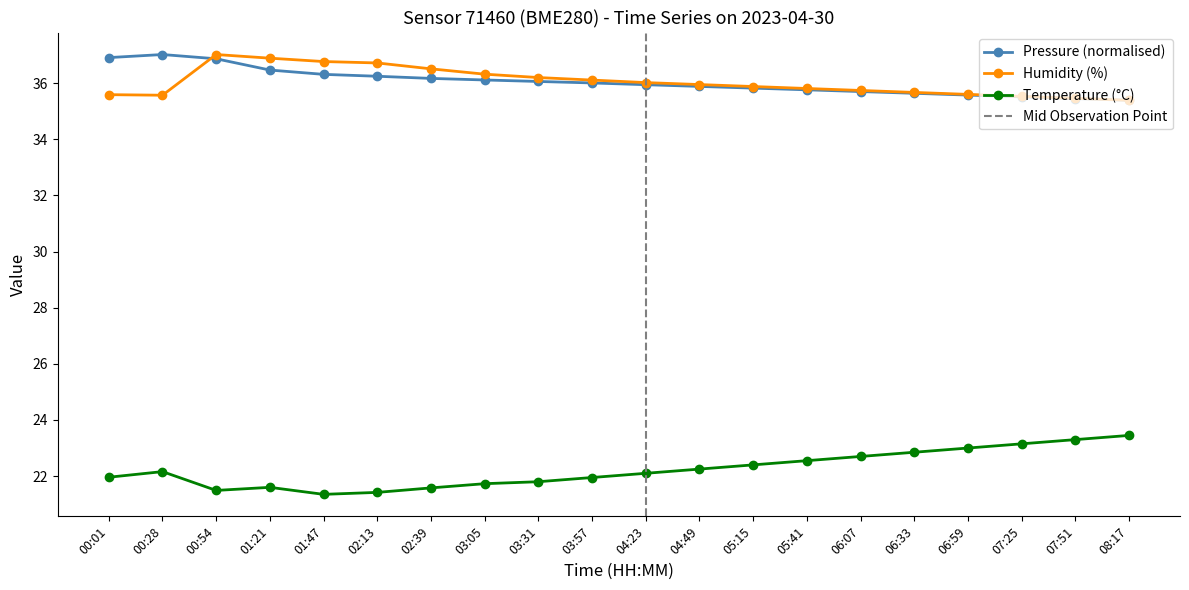

True or false: Pressure (Pa) has more than 1 interior local peaks.

False